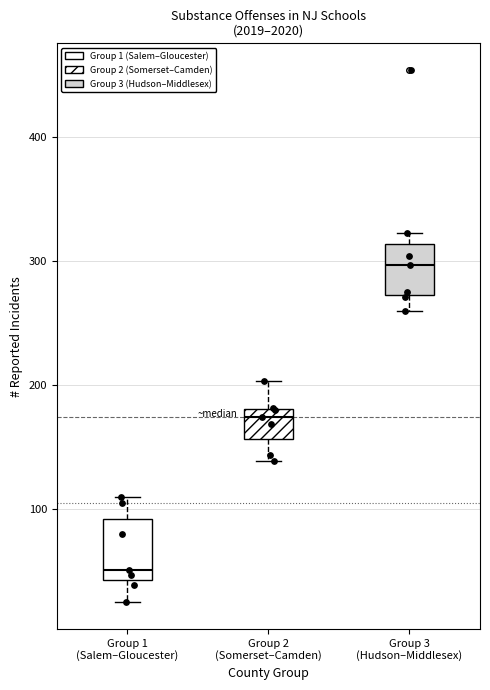

Reading left to right, read every box against the y-axis: the position of its median line, the range the box covers, and the ends of its whiskers. The values are not printed on the chart, so give them approximately, as read against the axis.

Group 1 (Salem–Gloucester): median 50, box 40 to 90, whiskers 30 to 110
Group 2 (Somerset–Camden): median 170, box 160 to 180, whiskers 140 to 200
Group 3 (Hudson–Middlesex): median 300, box 270 to 310, whiskers 260 to 320